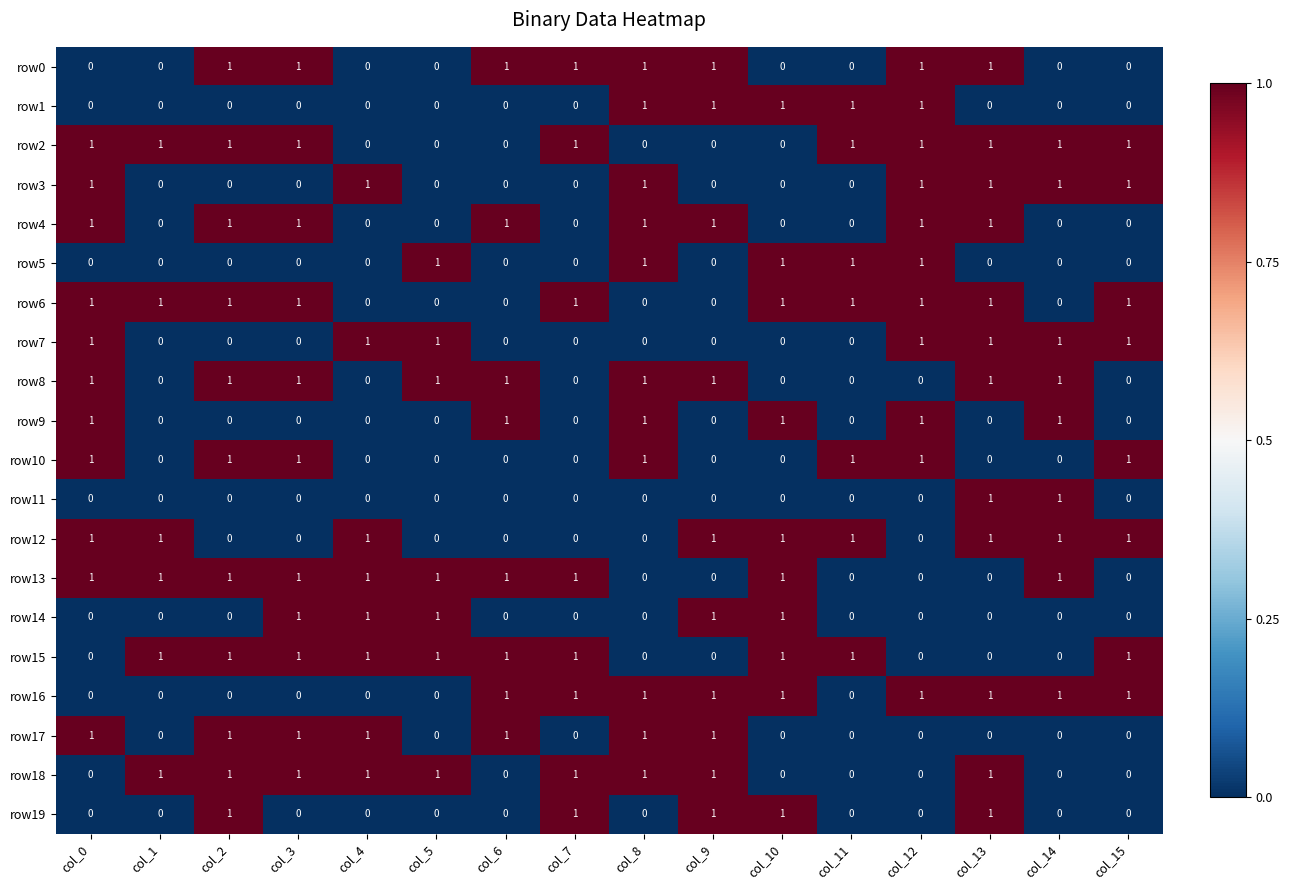

At which category is the sum across all series the highest?

col_13